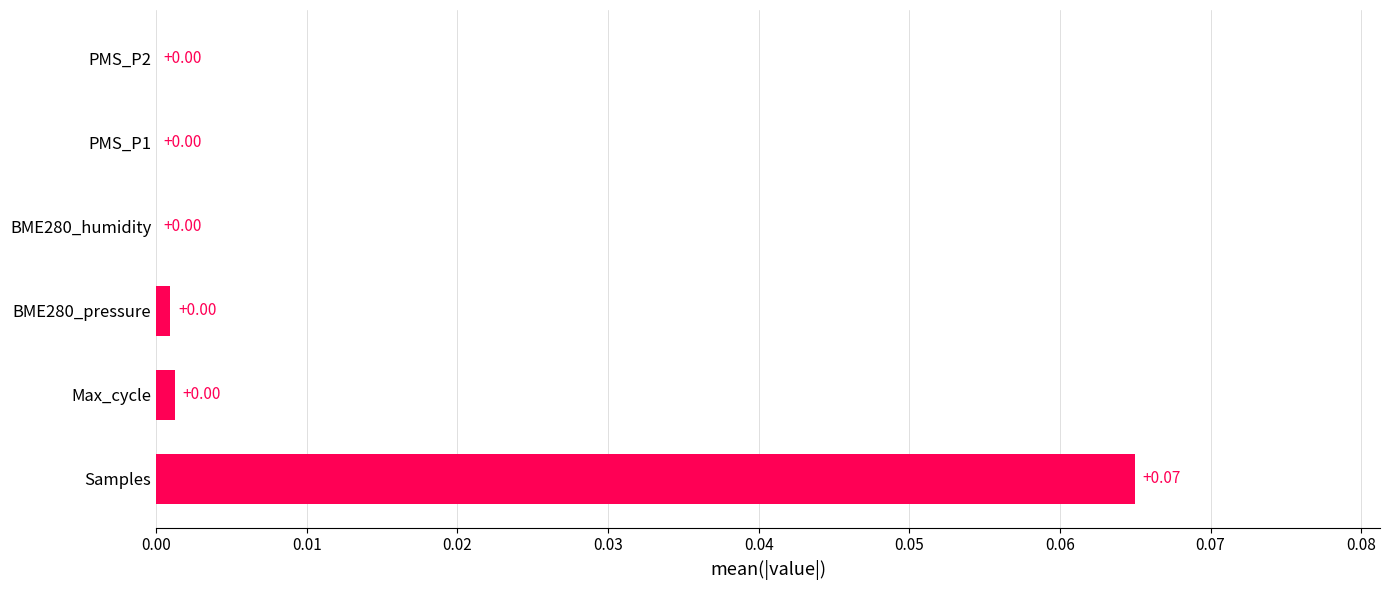

Between PMS_P1 and Samples, which is larger?

Samples